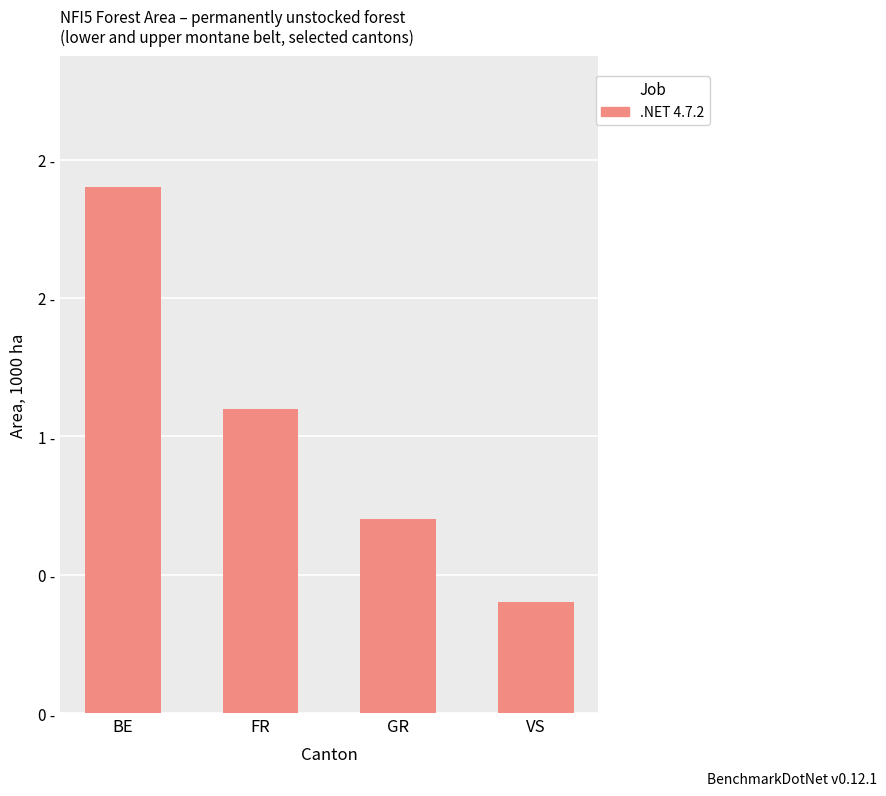

Reading left to right, extract all data points from this chart.

1.9	1.1	0.7	0.4